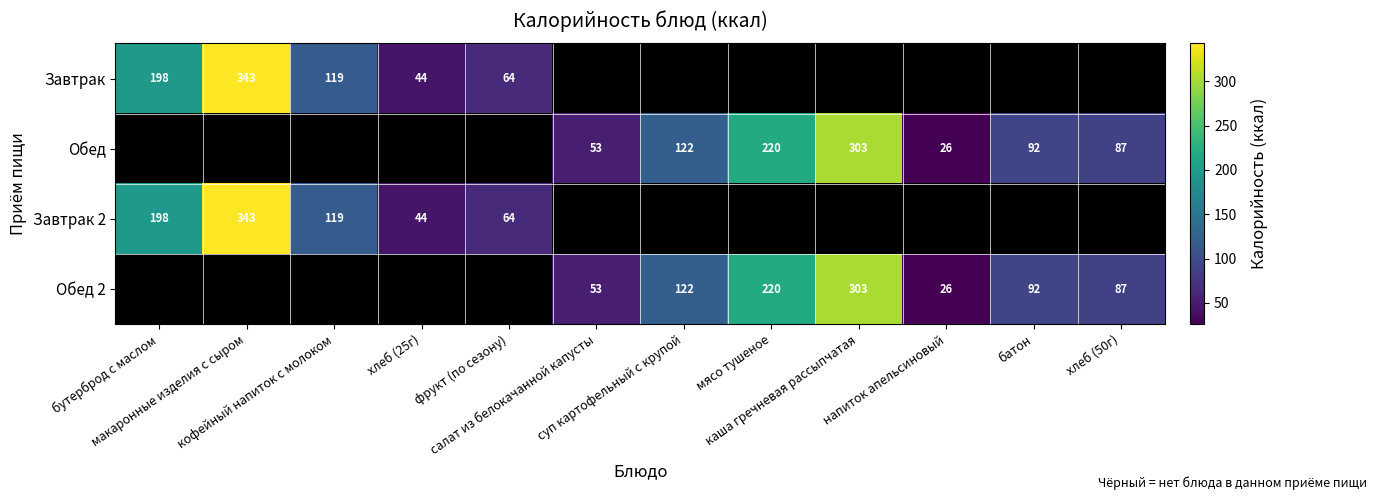

At суп картофельный с крупой, list the series in order from smallest to largest.

Завтрак, Обед, Завтрак 2, Обед 2